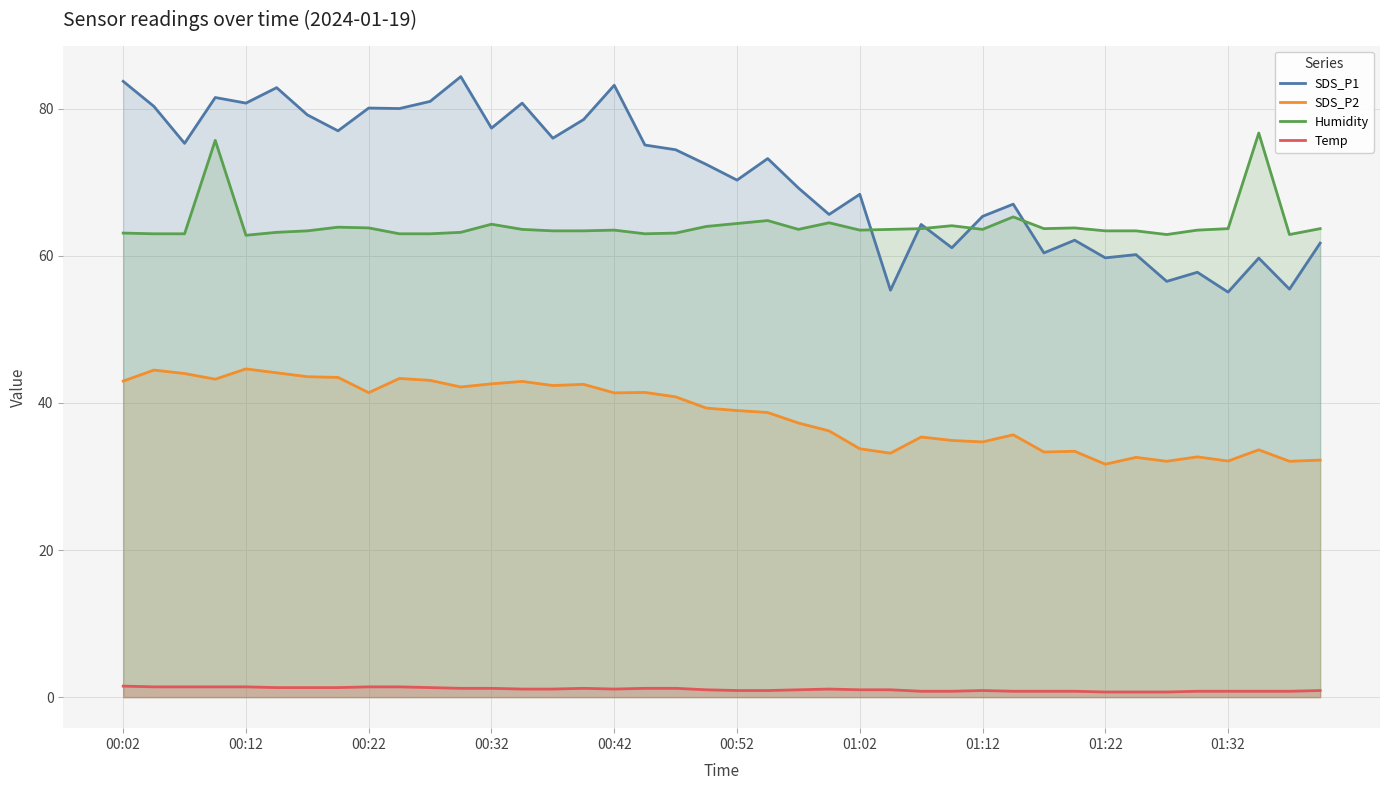

How many data points in SDS_P2 are above 39?

20